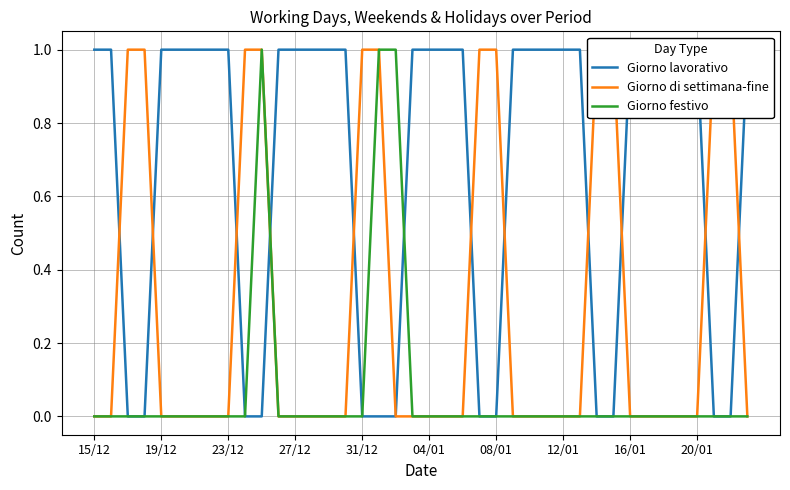

Which series has the largest total across all categories?

Giorno lavorativo